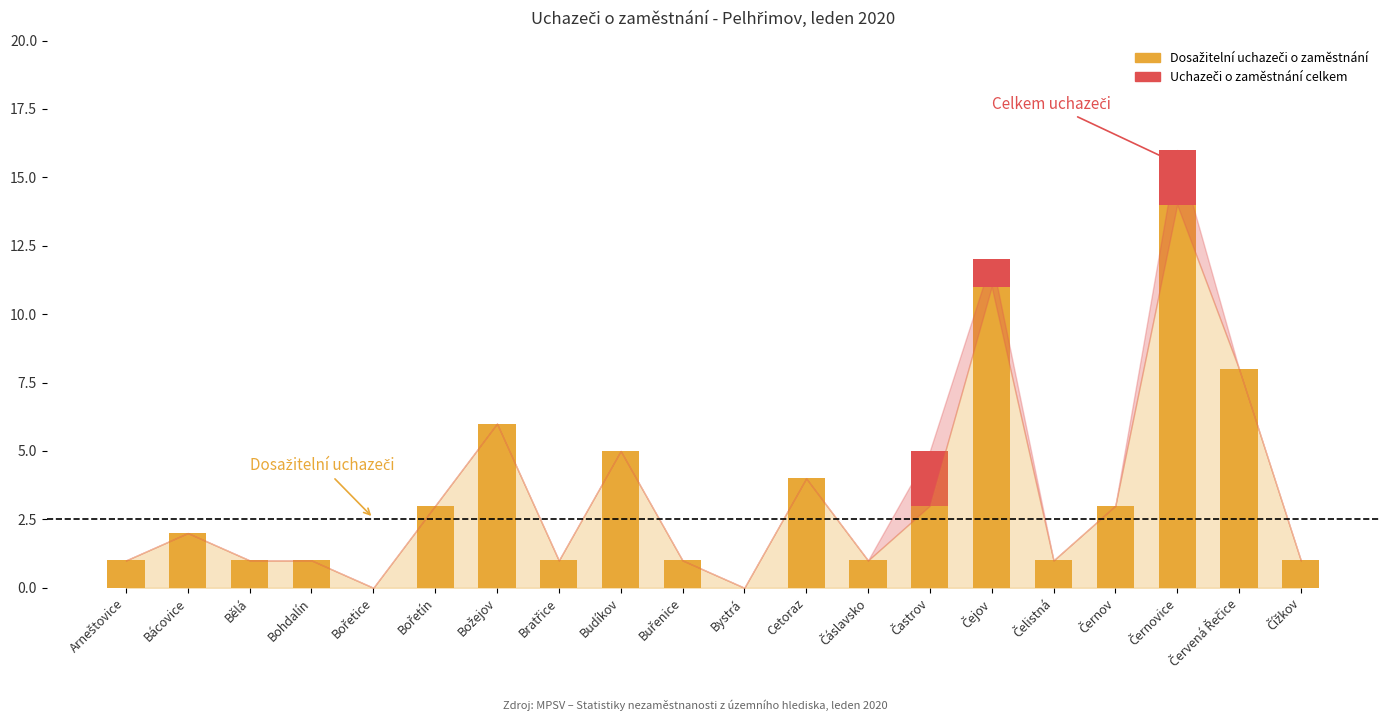

What is the total value across all series at Cetoraz?

4